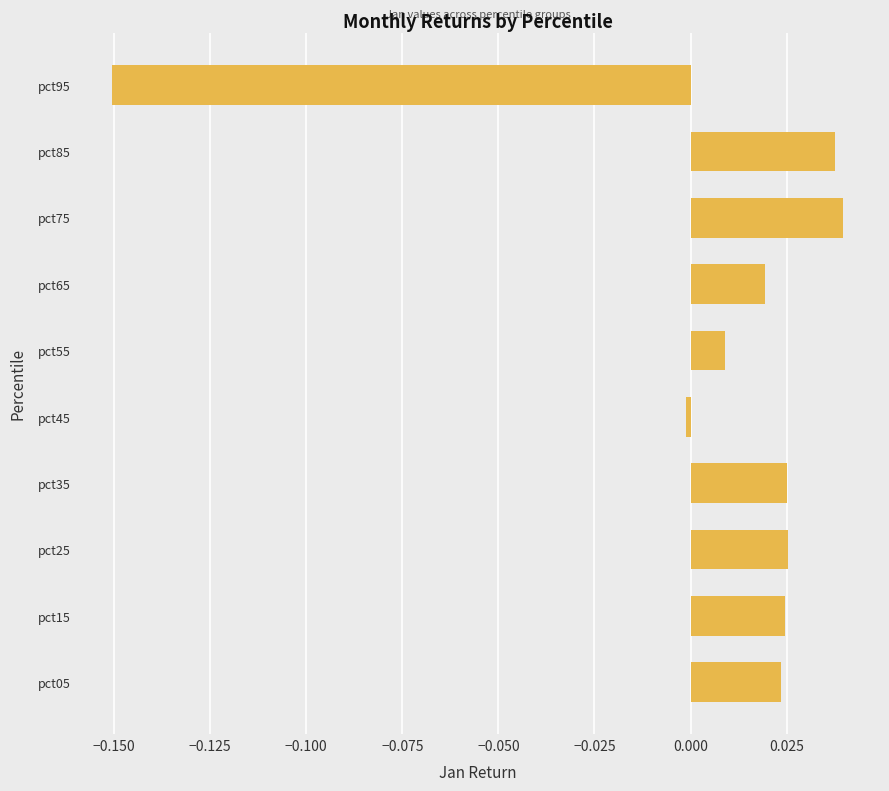

True or false: the data shows 0.0 at pct05.

True